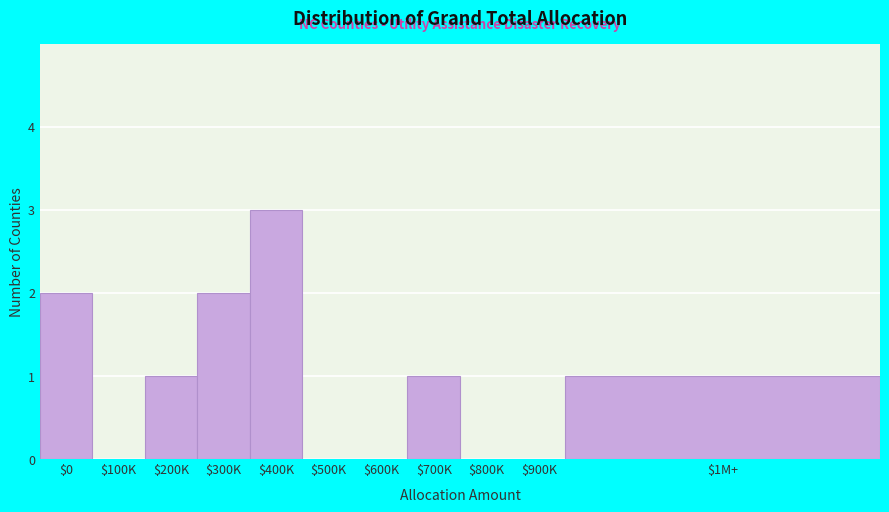

What is the greatest value displayed?

3